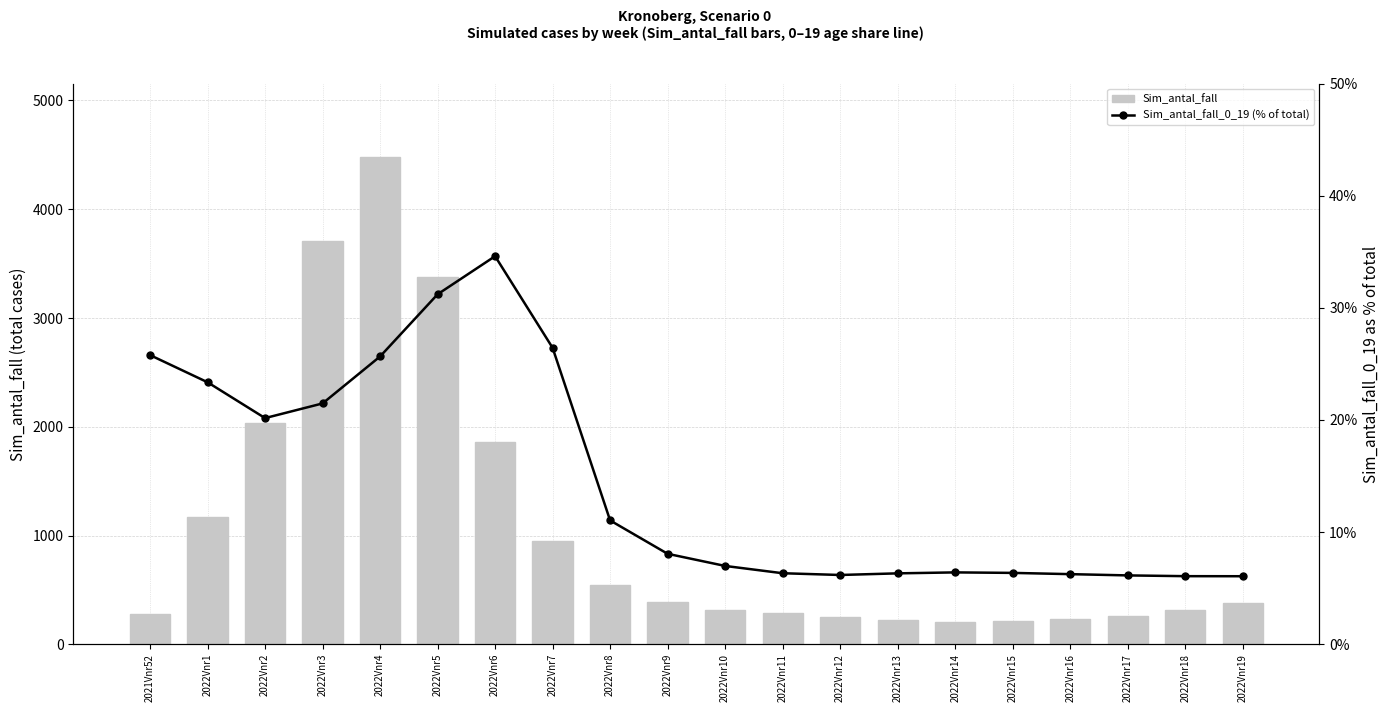

Reading left to right, extract all data points from this chart.

Sim_antal_fall: 2021Vnr52=273.8	2022Vnr1=1170.3	2022Vnr2=2032.6	2022Vnr3=3710.7	2022Vnr4=4483.5	2022Vnr5=3379.0	2022Vnr6=1858.2	2022Vnr7=947.9	2022Vnr8=543.8	2022Vnr9=388.7	2022Vnr10=318.7	2022Vnr11=286.5	2022Vnr12=255.2	2022Vnr13=222.2	2022Vnr14=207.0	2022Vnr15=209.9	2022Vnr16=228.2	2022Vnr17=261.8	2022Vnr18=311.5	2022Vnr19=377.4
Sim_antal_fall_0_19 (% of total): 2021Vnr52=25.8	2022Vnr1=23.4	2022Vnr2=20.2	2022Vnr3=21.5	2022Vnr4=25.7	2022Vnr5=31.2	2022Vnr6=34.6	2022Vnr7=26.4	2022Vnr8=11.0	2022Vnr9=8.1	2022Vnr10=7.0	2022Vnr11=6.3	2022Vnr12=6.2	2022Vnr13=6.3	2022Vnr14=6.4	2022Vnr15=6.4	2022Vnr16=6.3	2022Vnr17=6.1	2022Vnr18=6.1	2022Vnr19=6.1